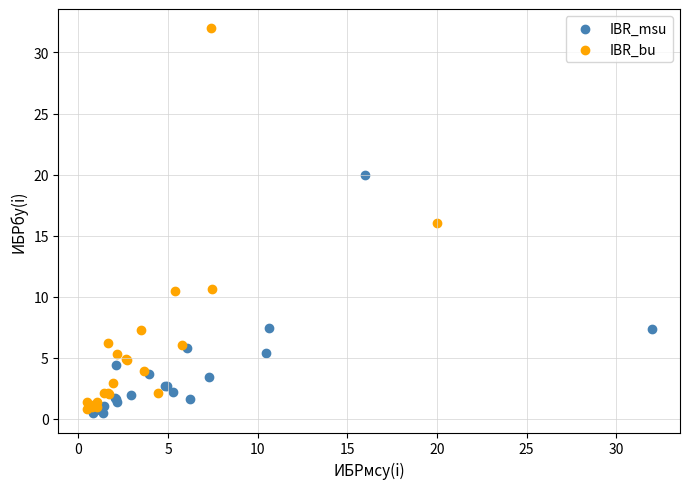

Which series reaches the maximum Y coordinate?

IBR_bu